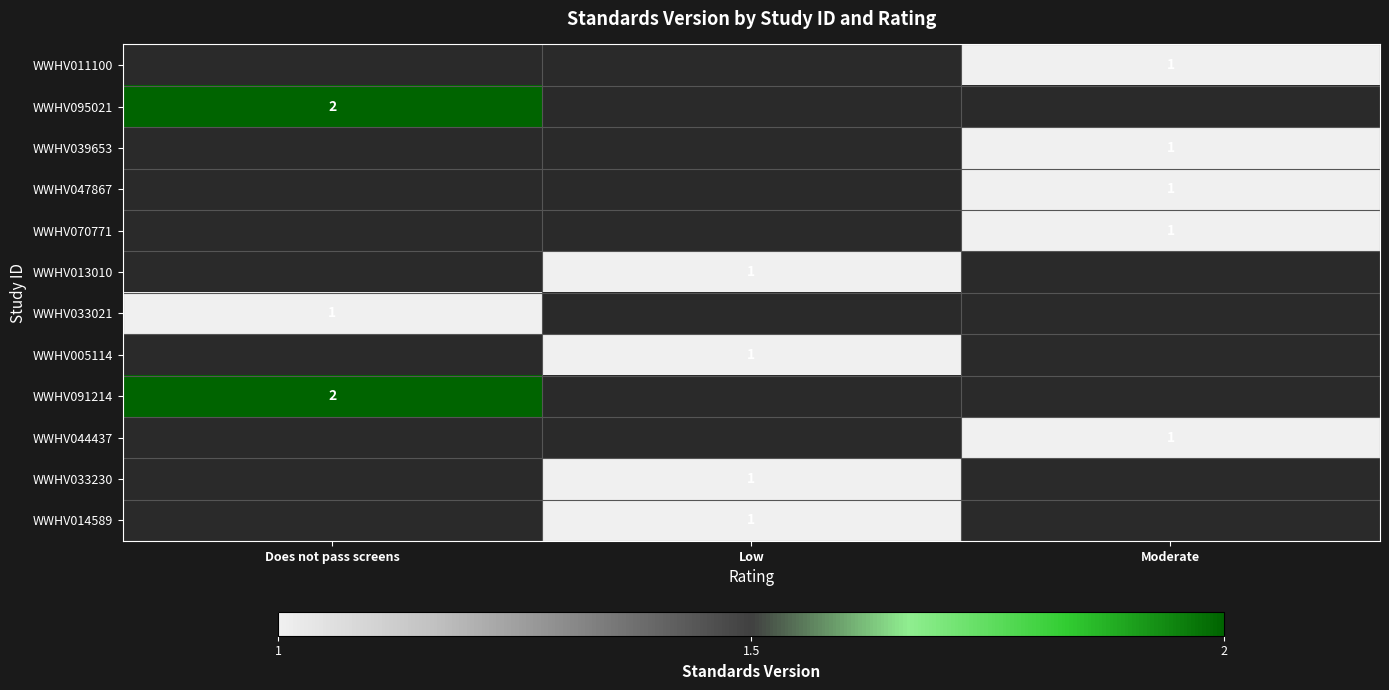

True or false: WWHV013010 has a value of 1 at Low.

True